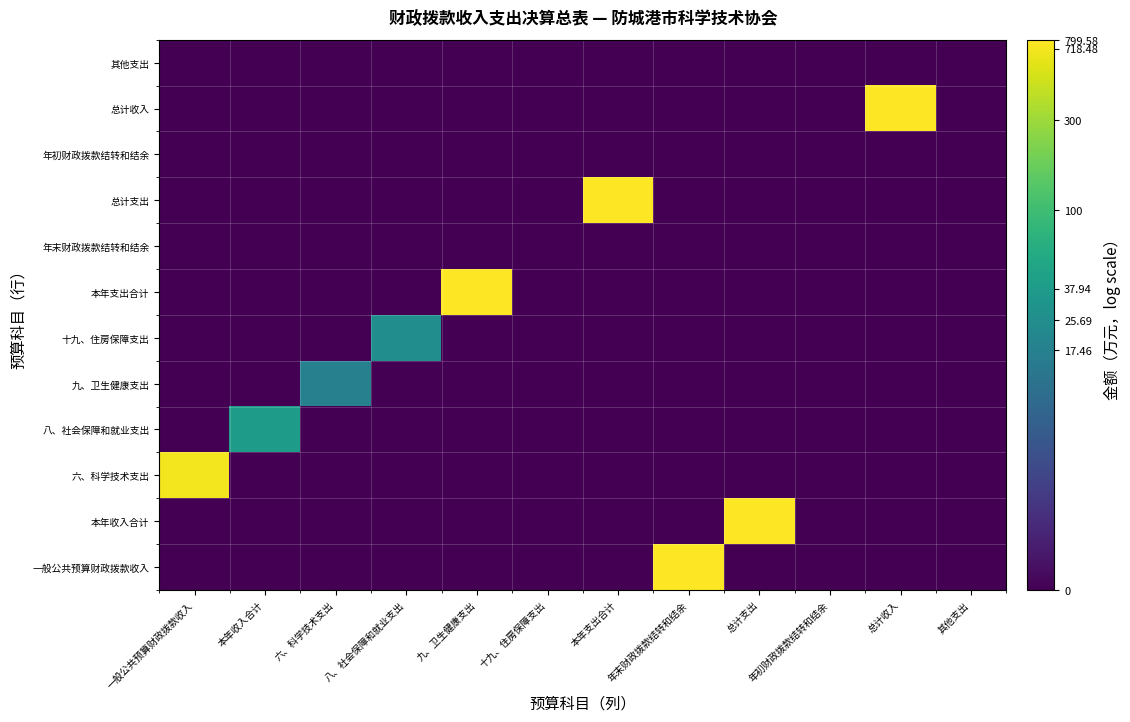

What is the spread (max minus min) of values at 本年收入合计?

3.7